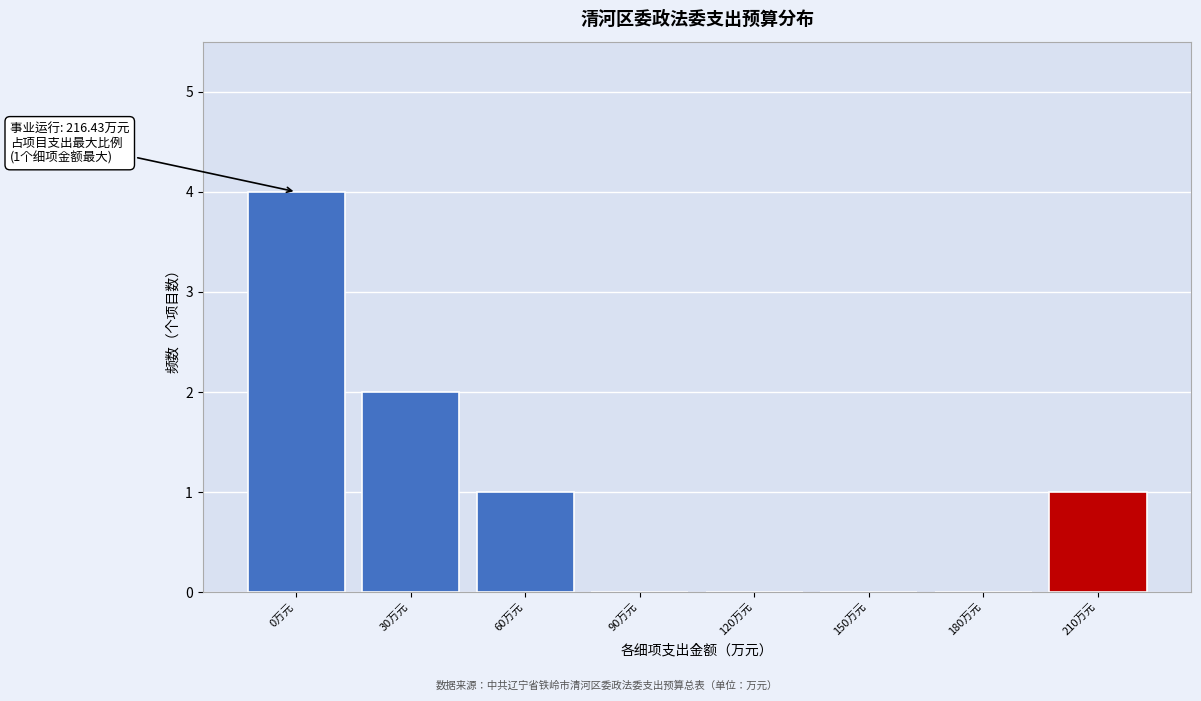

Reading right to left, transcribe all the data shown in this chart.

210万元=1	180万元=0	150万元=0	120万元=0	90万元=0	60万元=1	30万元=2	0万元=4